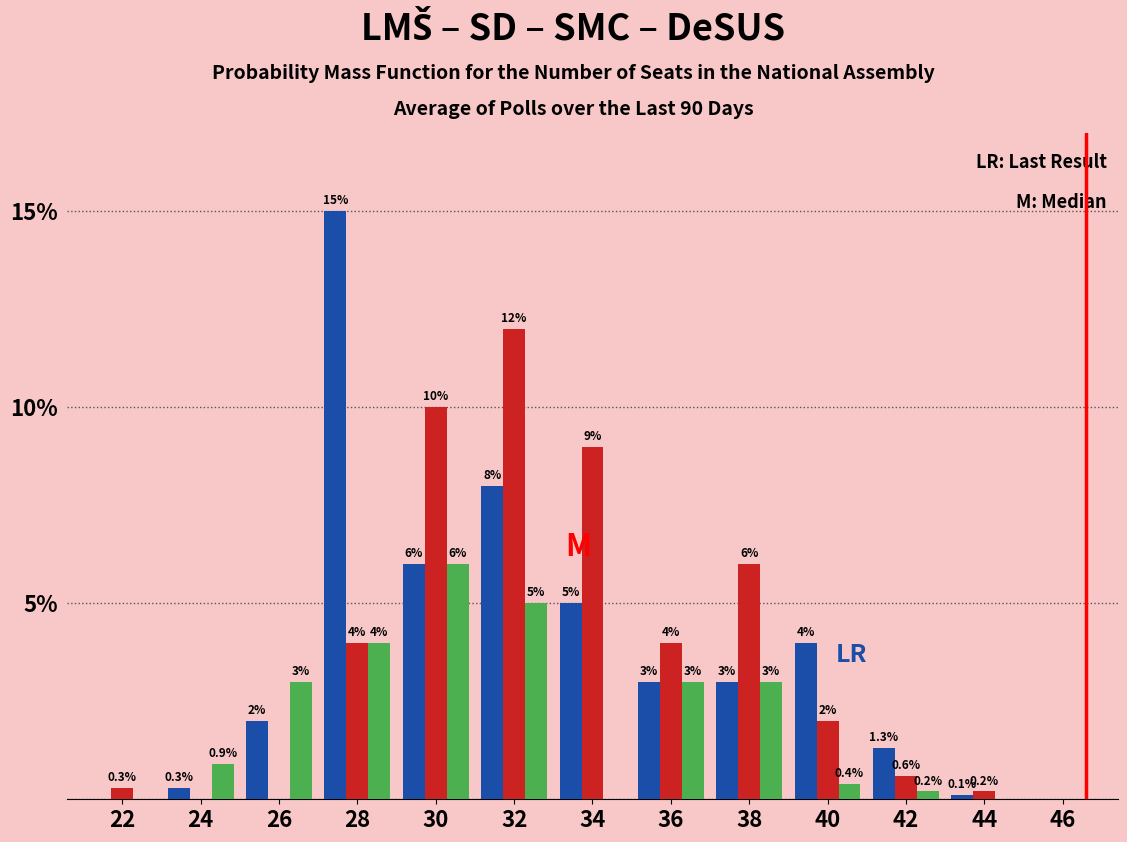

Does the chart contain stacked bars?

No